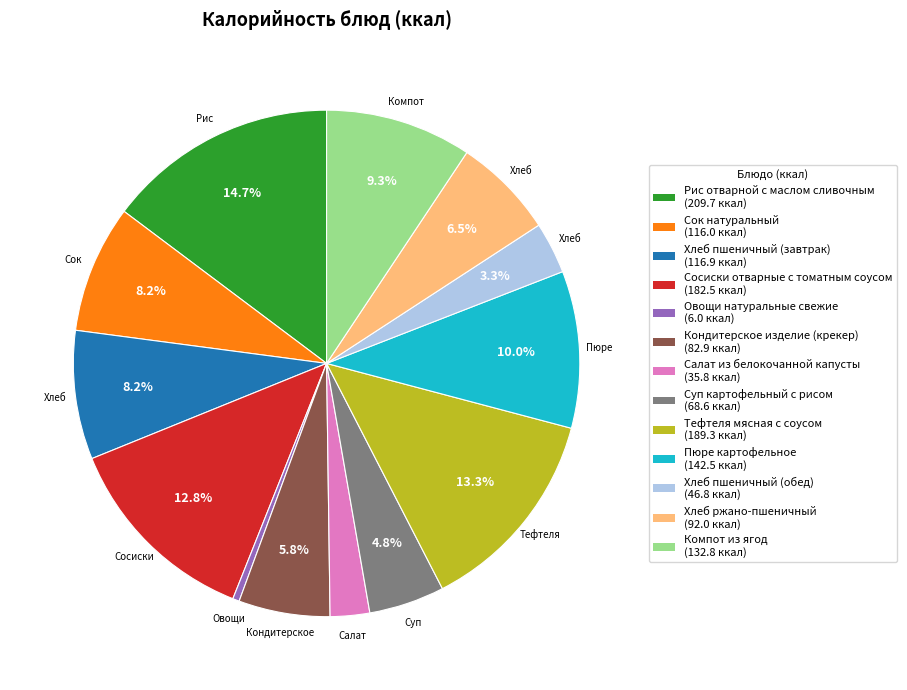

Combined, do Салат из белокочанной капусты (35.8 ккал) and Рис отварной с маслом сливочным (209.7 ккал) account for over 50%?

No